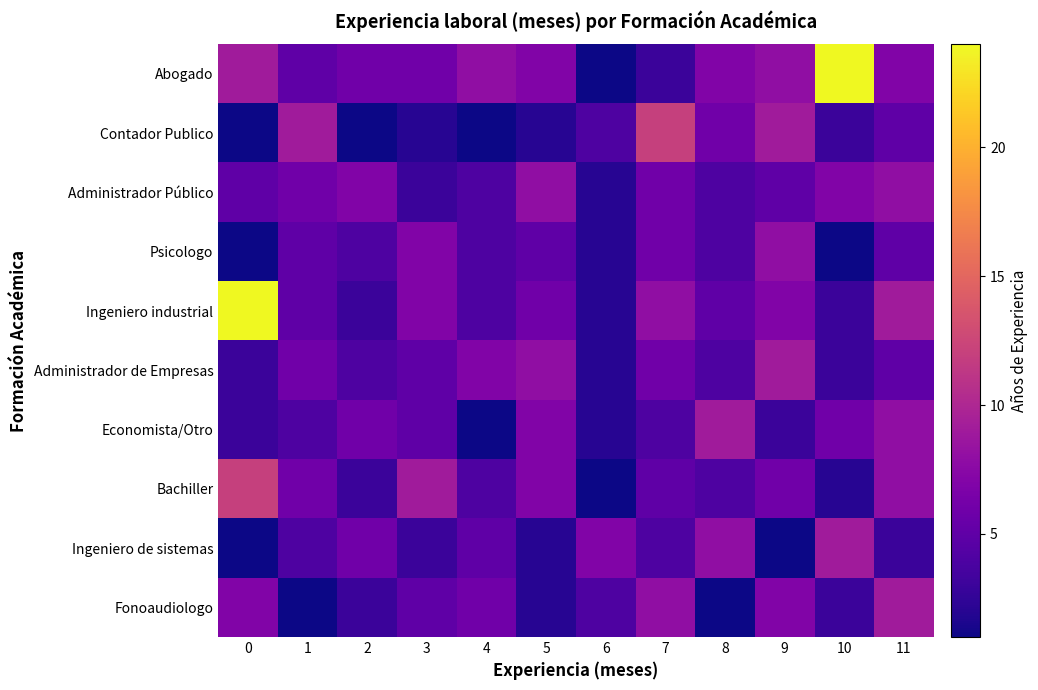

Which series has the largest total across all categories?

Abogado